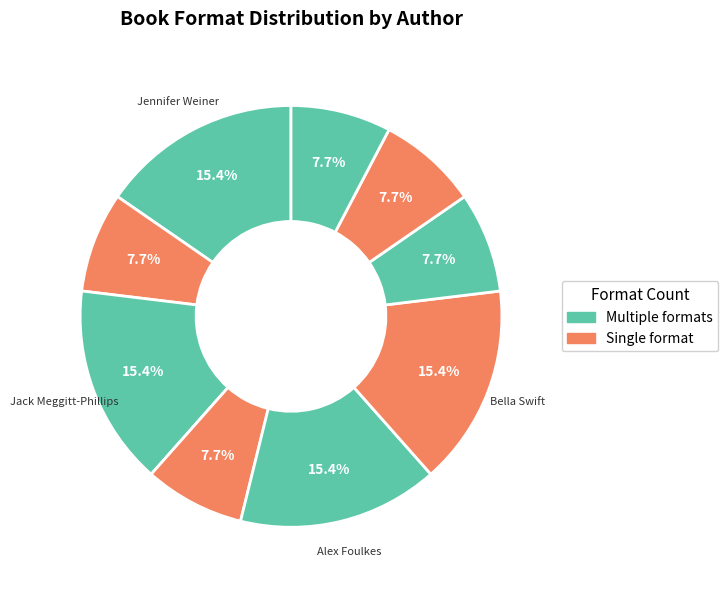

Does any single category account for the majority?

No